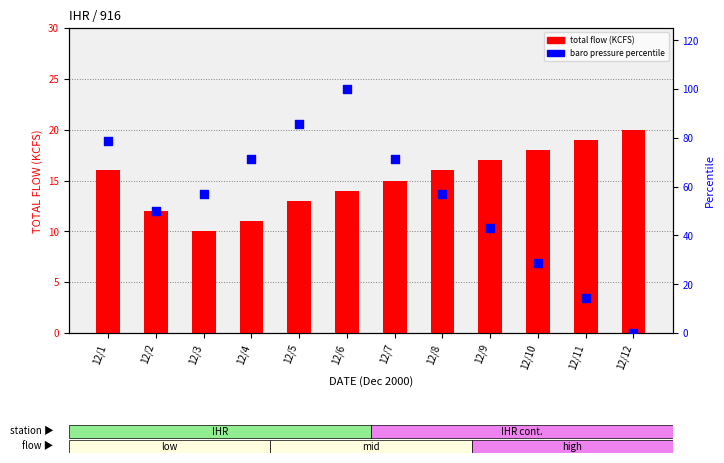

At how many categories does at least one series exceed 35?

9